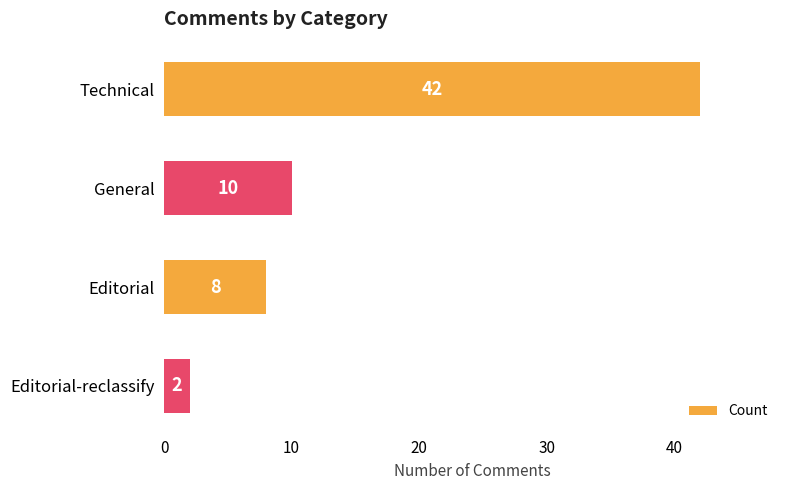

List the labels in order of value, largest first.

Technical, General, Editorial, Editorial-reclassify